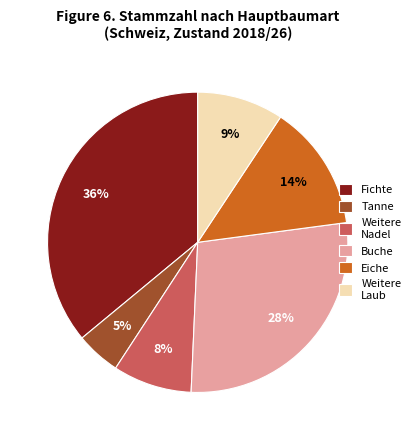

What is the largest slice in the pie chart?

Fichte